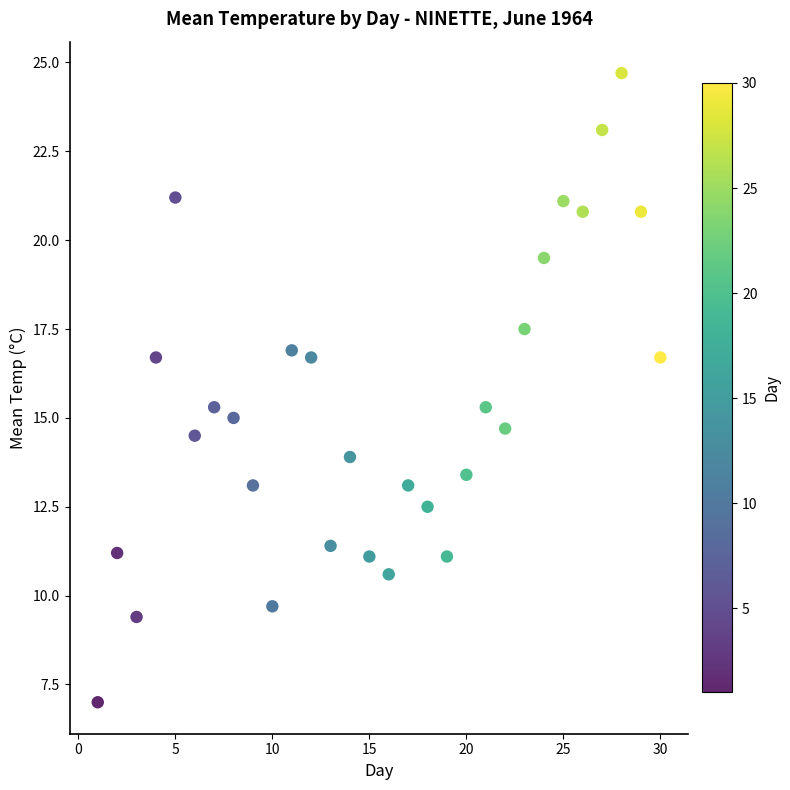

What is the range of X values (max minus min)?

29.0